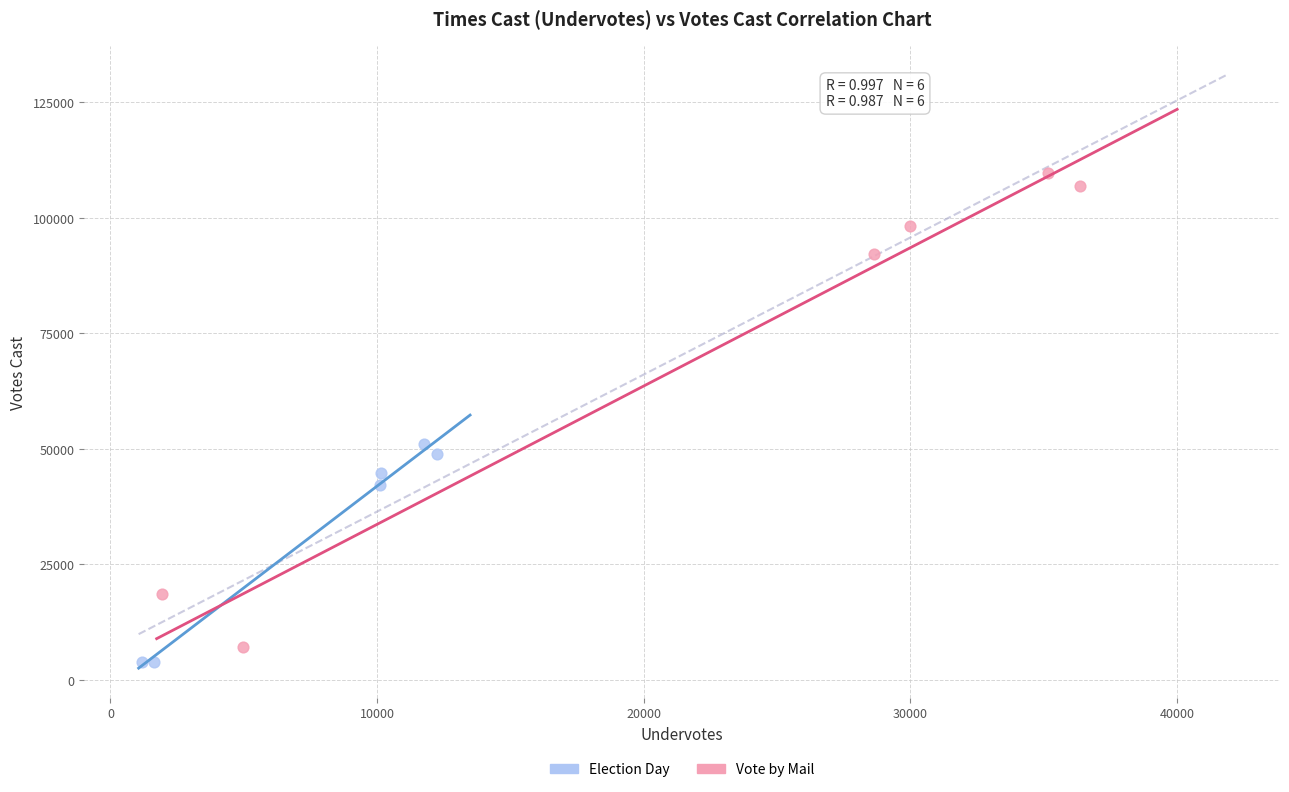

Which series has the widest spread of Y values?

Vote by Mail